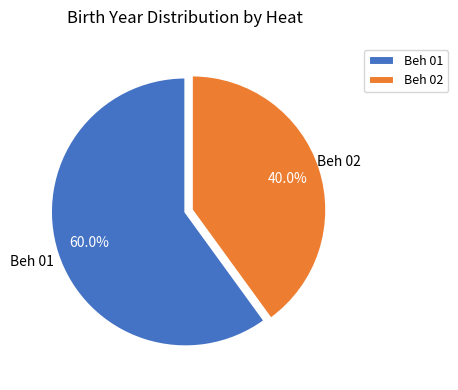

Approximately how many times larger is the value at Beh 01 compared to Beh 02?

1.5